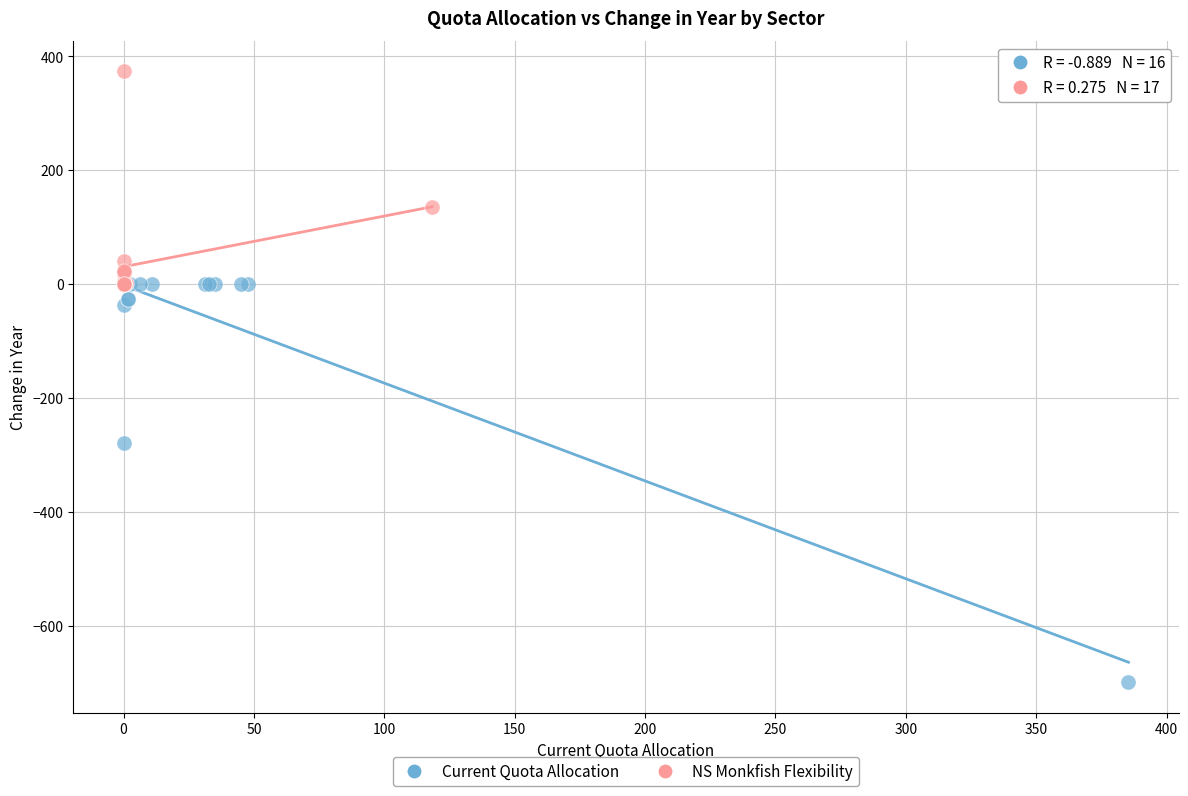

Which series contains the highest Y value?

NS Monkfish Flexibility